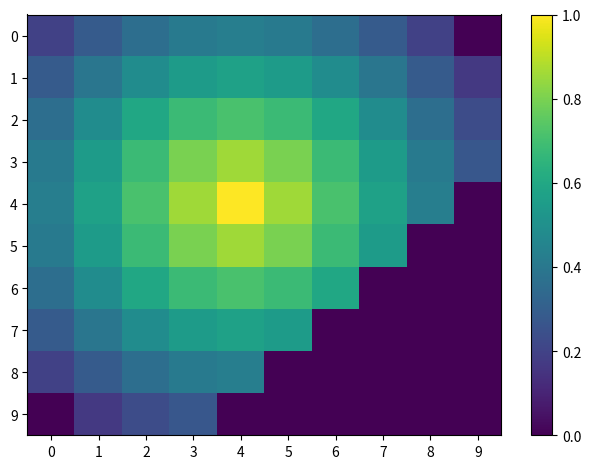

Which series has the largest total across all categories?

4